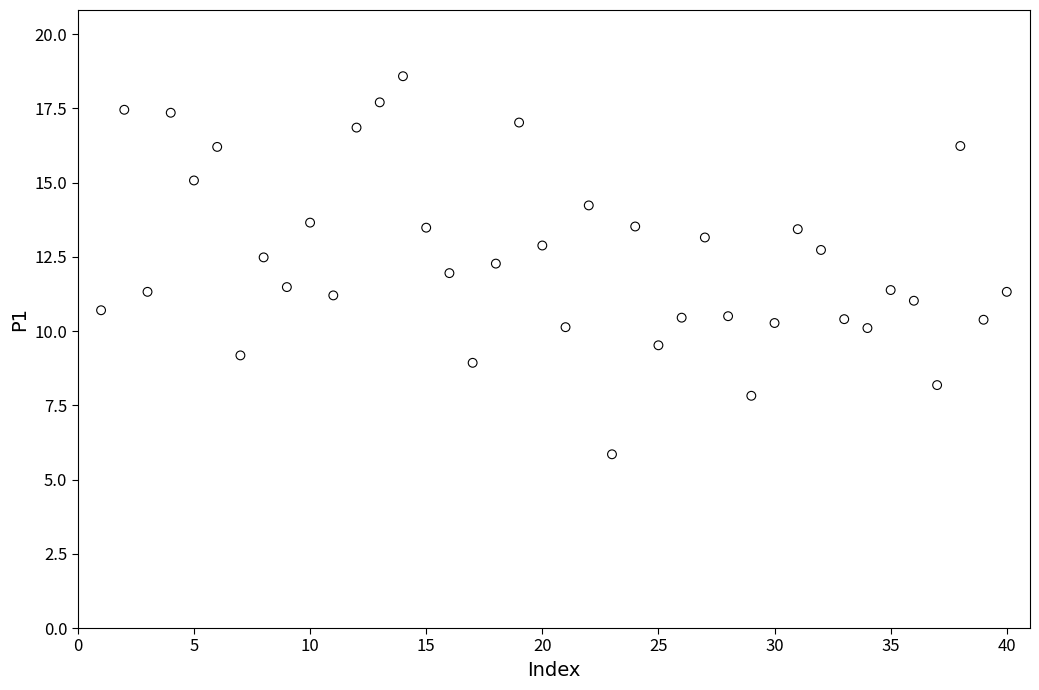

What is the range of X values (max minus min)?

39.0